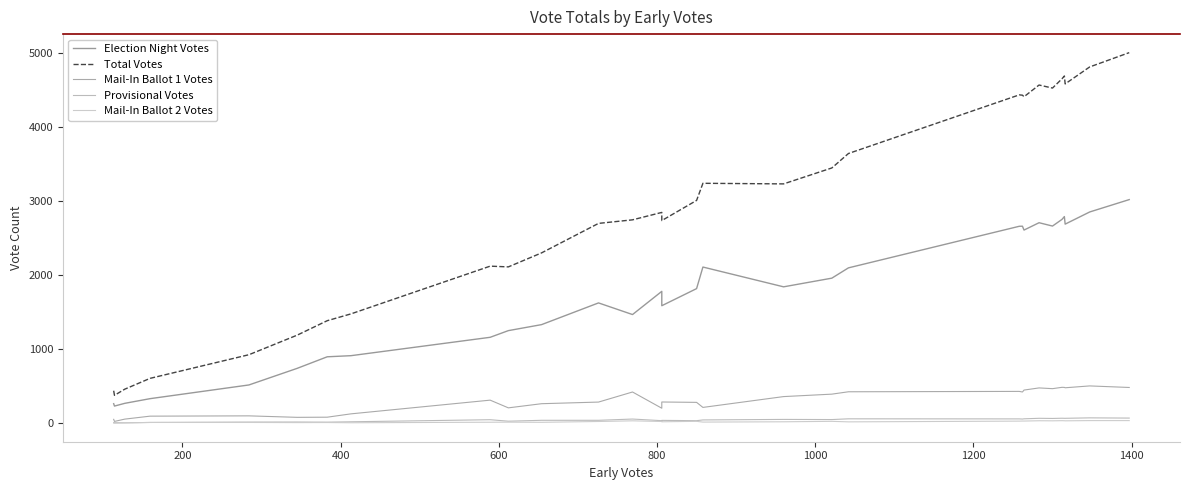

Does the chart have visible grid lines?

No